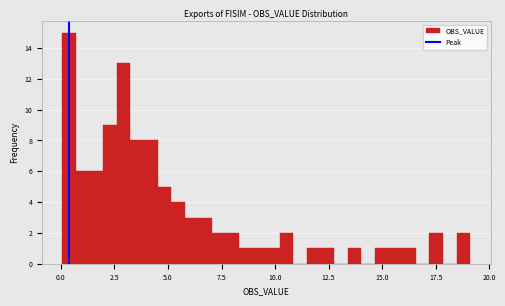

Read against the x-axis, roughly where is the centre of the tallest bar?

0.5